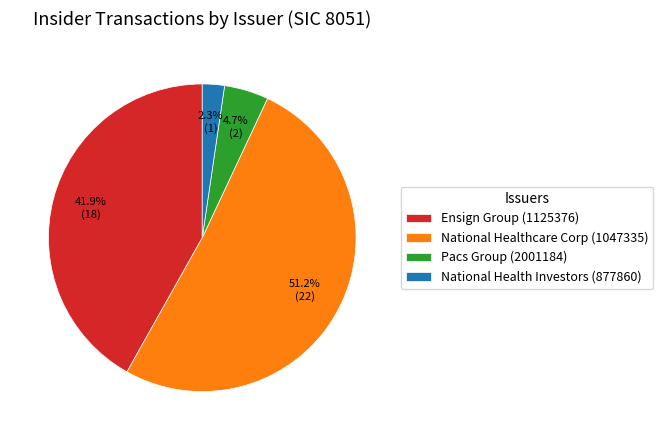

Approximately how many times larger is the value at National Healthcare Corp (1047335) compared to Ensign Group (1125376)?

1.2